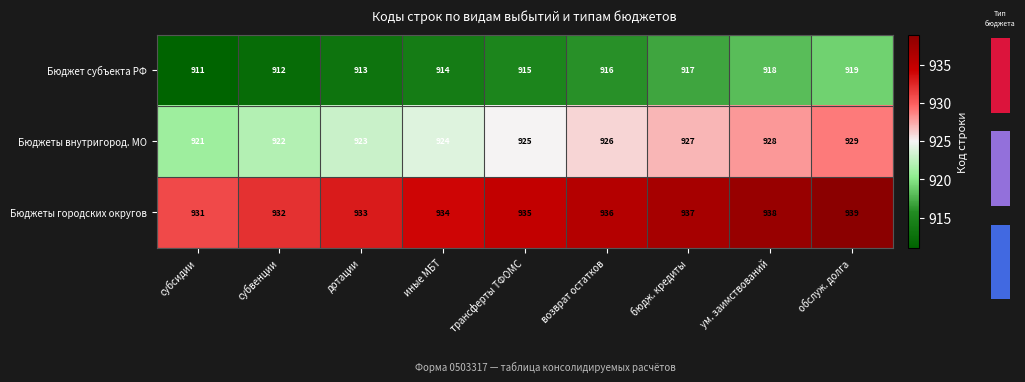

What is the average value of the Бюджет субъекта РФ series?

915